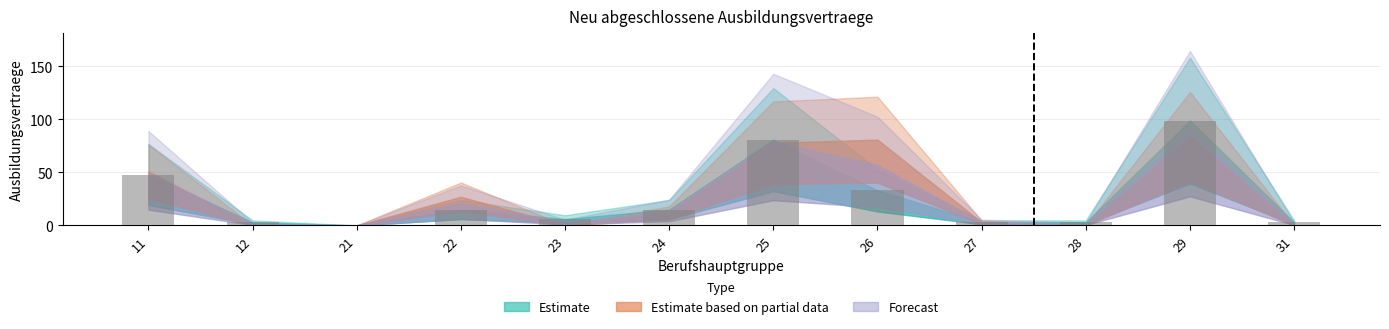

Does the chart contain stacked bars?

No